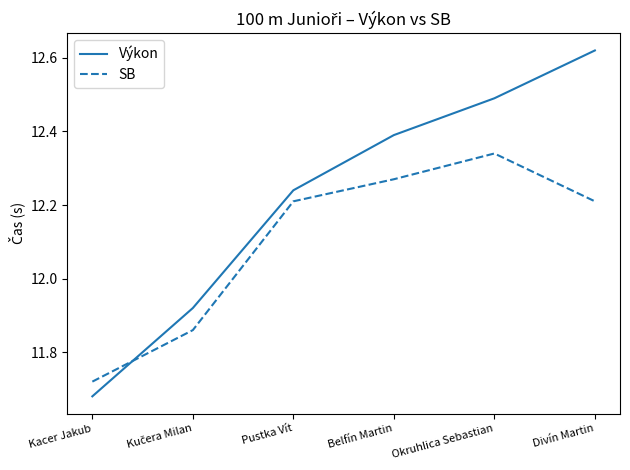

The SB series shows 2.6 at Kacer Jakub. True or false?

False